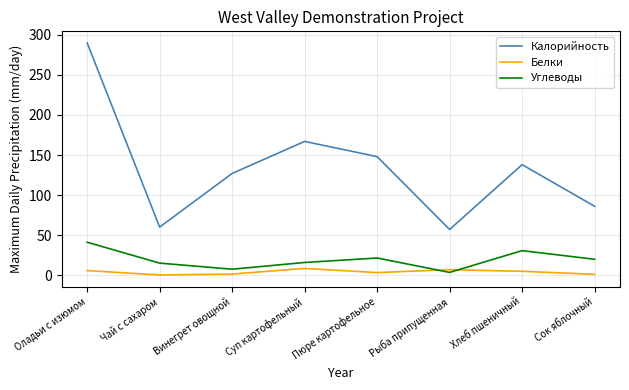

Where is Калорийность nearest to the value 173?

Суп картофельный